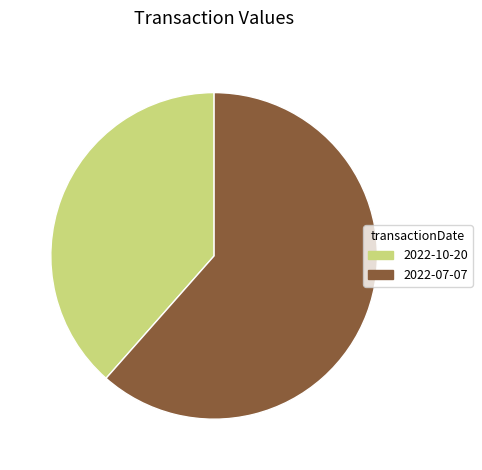

Combined, do 2022-07-07 and 2022-10-20 account for over 50%?

Yes